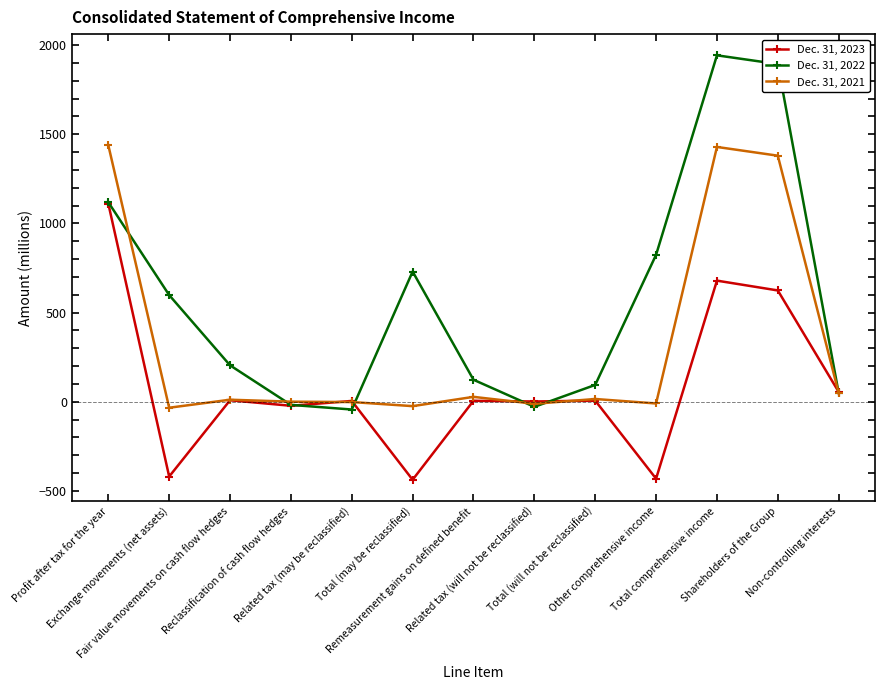

Which series has the widest spread of values?

Dec. 31, 2022